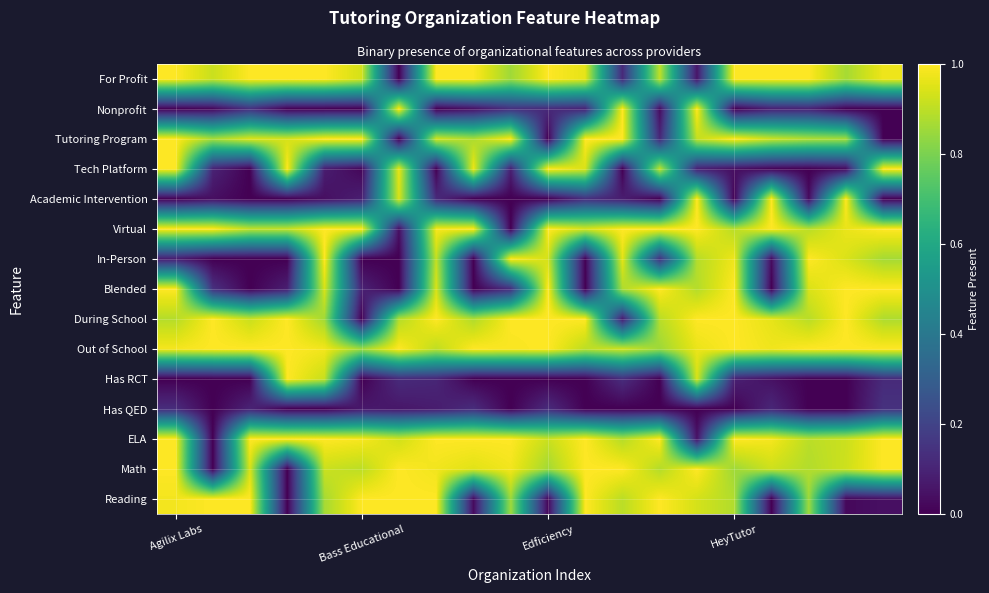

Reading left to right, what are all the values shown in this chart?

For Profit: 1.0	0.9	1.0	1.0	1.0	0.9	0.0	1.0	1.0	0.9	1.0	1.0	0.1	0.9	0.1	1.0	1.0	1.0	0.9	1.0
Nonprofit: 0.0	0.0	0.1	0.0	0.0	0.0	1.0	0.0	0.0	0.1	0.1	0.1	1.0	0.0	1.0	0.0	0.1	0.1	0.0	0.0
Tutoring Program: 1.0	0.9	0.9	0.9	1.0	1.0	0.0	0.9	0.9	1.0	0.0	1.0	1.0	0.1	0.9	1.0	0.9	0.9	0.9	0.0
Tech Platform: 1.0	0.1	0.0	1.0	0.1	0.0	1.0	0.0	1.0	0.1	1.0	0.9	0.0	0.9	0.1	0.0	0.0	0.0	0.0	1.0
Academic Intervention: 0.0	0.0	0.0	0.0	0.0	0.1	0.9	0.1	0.0	0.0	0.0	0.1	0.1	0.0	1.0	0.0	1.0	0.0	1.0	0.0
Virtual: 1.0	1.0	0.9	0.9	1.0	1.0	0.0	1.0	1.0	0.0	1.0	0.9	1.0	1.0	1.0	0.9	1.0	0.9	1.0	1.0
In-Person: 0.1	0.0	0.0	0.0	1.0	0.0	0.0	0.9	0.0	1.0	0.9	0.0	1.0	0.1	0.9	1.0	0.0	1.0	0.9	0.9
Blended: 1.0	0.1	0.0	0.1	0.9	0.1	0.0	0.9	0.0	0.1	1.0	0.0	0.9	1.0	0.9	1.0	0.0	0.9	1.0	1.0
During School: 0.9	1.0	0.9	1.0	0.9	0.0	0.9	1.0	0.9	1.0	1.0	1.0	0.1	0.9	1.0	1.0	1.0	0.9	1.0	0.9
Out of School: 1.0	1.0	1.0	1.0	1.0	0.9	1.0	0.9	1.0	1.0	1.0	0.9	0.9	0.9	1.0	1.0	1.0	1.0	1.0	1.0
Has RCT: 0.0	0.0	0.0	1.0	0.9	0.0	0.1	0.1	0.0	0.0	0.0	0.0	0.1	0.0	0.9	0.1	0.0	0.0	0.0	0.1
Has QED: 0.1	0.0	0.1	0.0	0.0	0.1	0.1	0.1	0.1	0.0	0.1	0.0	0.0	0.0	0.0	0.0	0.1	0.0	0.0	0.1
ELA: 1.0	0.0	1.0	1.0	1.0	1.0	0.9	1.0	1.0	1.0	0.9	1.0	0.9	1.0	0.0	1.0	1.0	0.9	0.9	1.0
Math: 1.0	0.0	0.9	0.0	0.9	0.9	1.0	1.0	1.0	1.0	0.9	1.0	1.0	0.9	1.0	0.9	0.9	0.9	0.9	1.0
Reading: 1.0	1.0	1.0	0.0	0.9	1.0	1.0	1.0	0.0	0.9	0.0	1.0	0.9	1.0	0.9	0.9	0.0	0.9	0.0	0.0